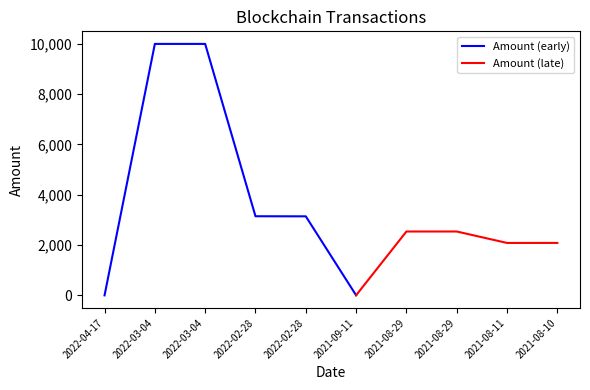

What is the label of the 4th point from the left?

2022-02-28